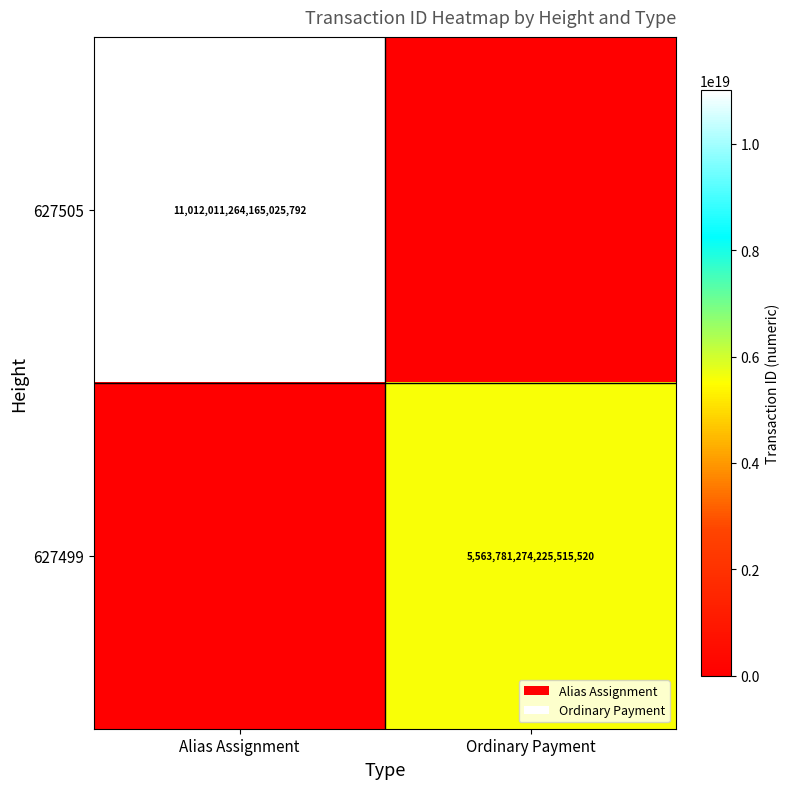

How many positive values does the 627505 series have?

1